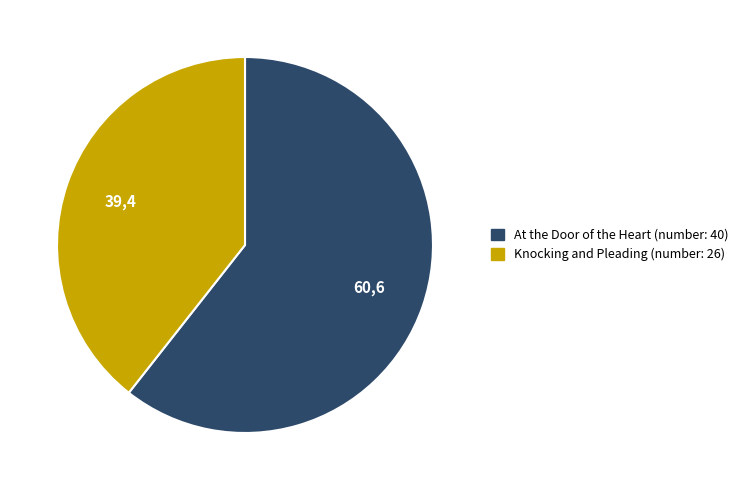

Do Knocking and Pleading and At the Door of the Heart together represent more than half of the pie?

Yes